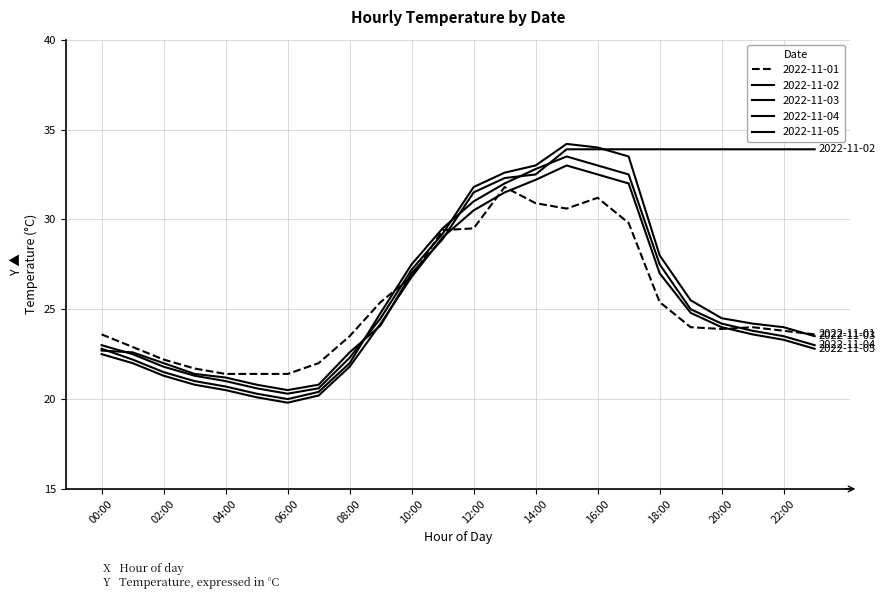

Reading right to left, list all the values displayed in this chart.

2022-11-01: 23.6	23.8	24.0	23.9	24.0	25.4	29.8	31.2	30.6	30.9	31.8	29.5	29.4	26.8	25.4	23.5	22.0	21.4	21.4	21.4	21.7	22.2	22.9	23.6
2022-11-02: 33.9	33.9	33.9	33.9	33.9	33.9	33.9	33.9	33.9	32.5	32.3	31.5	28.9	27.0	24.1	22.6	20.8	20.5	20.8	21.2	21.4	22.0	22.6	22.7
2022-11-03: 23.5	24.0	24.2	24.5	25.5	28.0	33.5	34.0	34.2	33.0	32.6	31.8	29.2	27.2	24.5	22.3	20.6	20.3	20.6	21.0	21.3	21.8	22.5	23.0
2022-11-04: 23.0	23.5	23.8	24.2	25.0	27.5	32.5	33.0	33.5	32.8	32.0	31.0	29.5	27.5	24.8	22.0	20.4	20.0	20.3	20.7	21.0	21.5	22.2	22.8
2022-11-05: 22.8	23.3	23.6	24.0	24.8	27.0	32.0	32.5	33.0	32.2	31.5	30.5	29.0	26.8	24.2	21.8	20.2	19.8	20.1	20.5	20.8	21.3	22.0	22.5